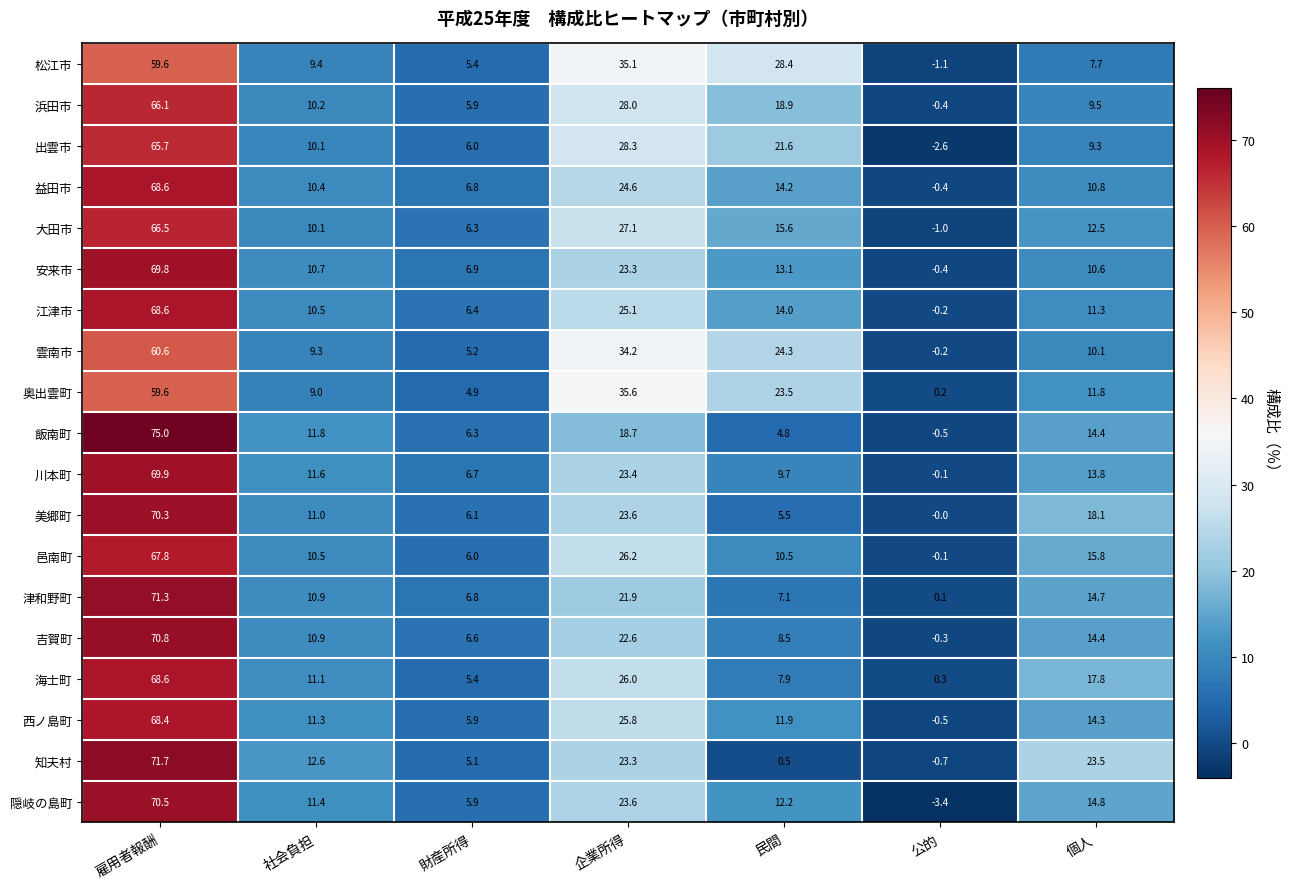

Which series changed the most between 財産所得 and 個人?

知夫村